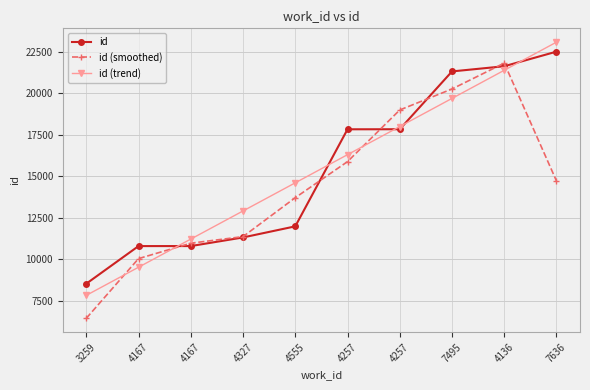

What is the difference between the id (trend) values at 7636 and 4327?

10167.7